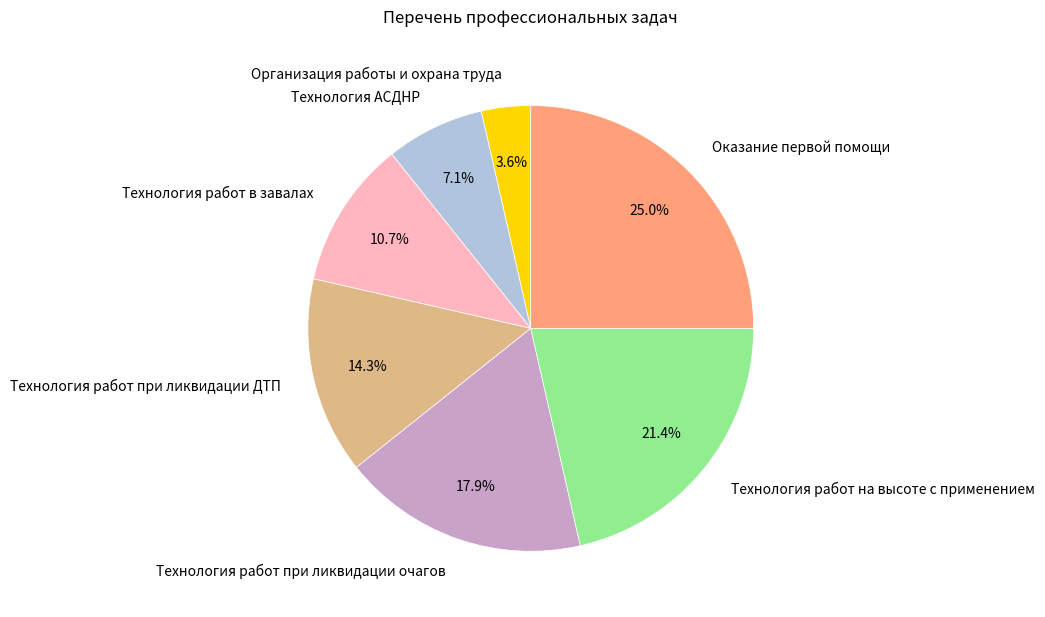

What is the smallest slice in the pie chart?

Организация работы и охрана труда